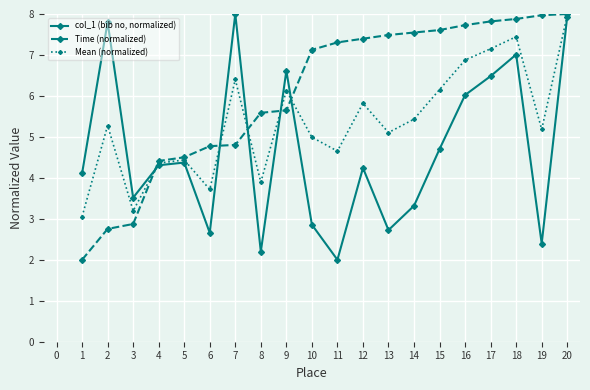

At 5, list the series in order from smallest to largest.

col_1 (bib no, normalized), Mean (normalized), Time (normalized)